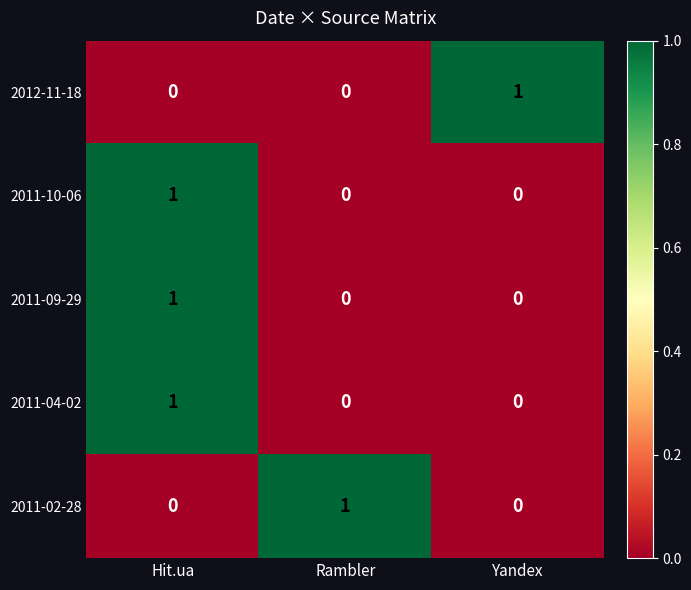

Reading left to right, what are all the values shown in this chart?

2012-11-18: Hit.ua=0	Rambler=0	Yandex=1
2011-10-06: Hit.ua=1	Rambler=0	Yandex=0
2011-09-29: Hit.ua=1	Rambler=0	Yandex=0
2011-04-02: Hit.ua=1	Rambler=0	Yandex=0
2011-02-28: Hit.ua=0	Rambler=1	Yandex=0